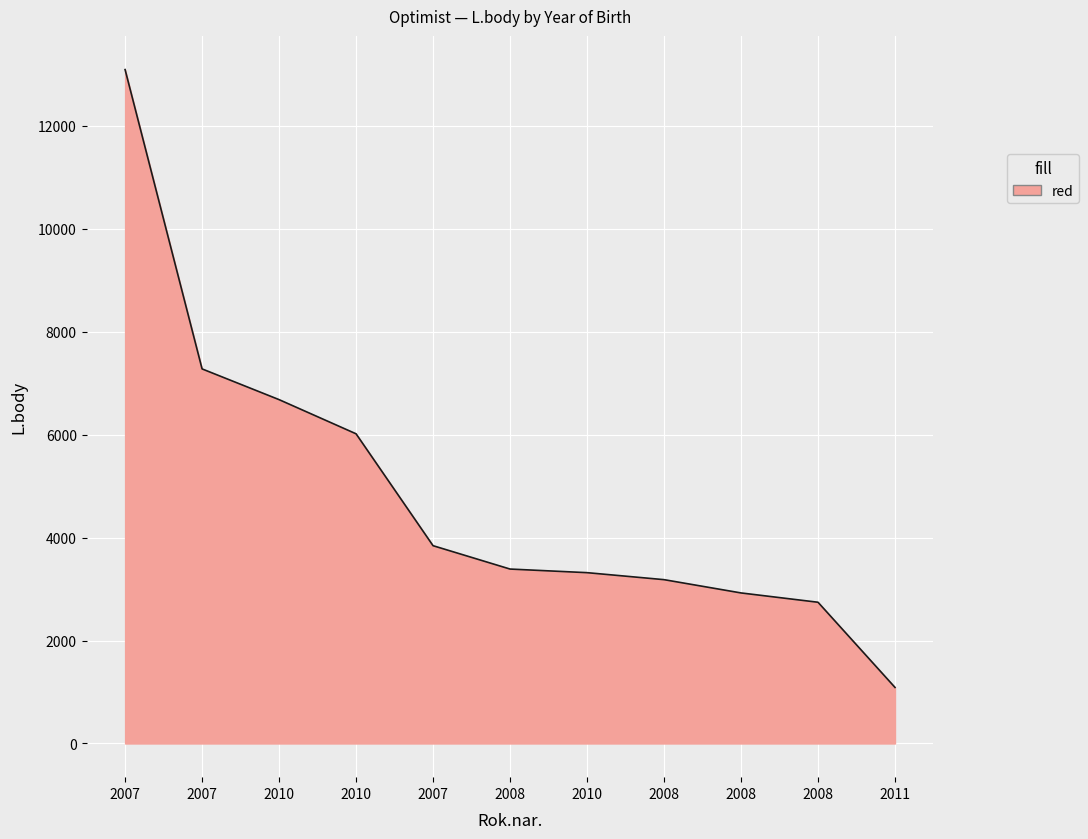

What is the difference between the maximum and minimum values?

12005